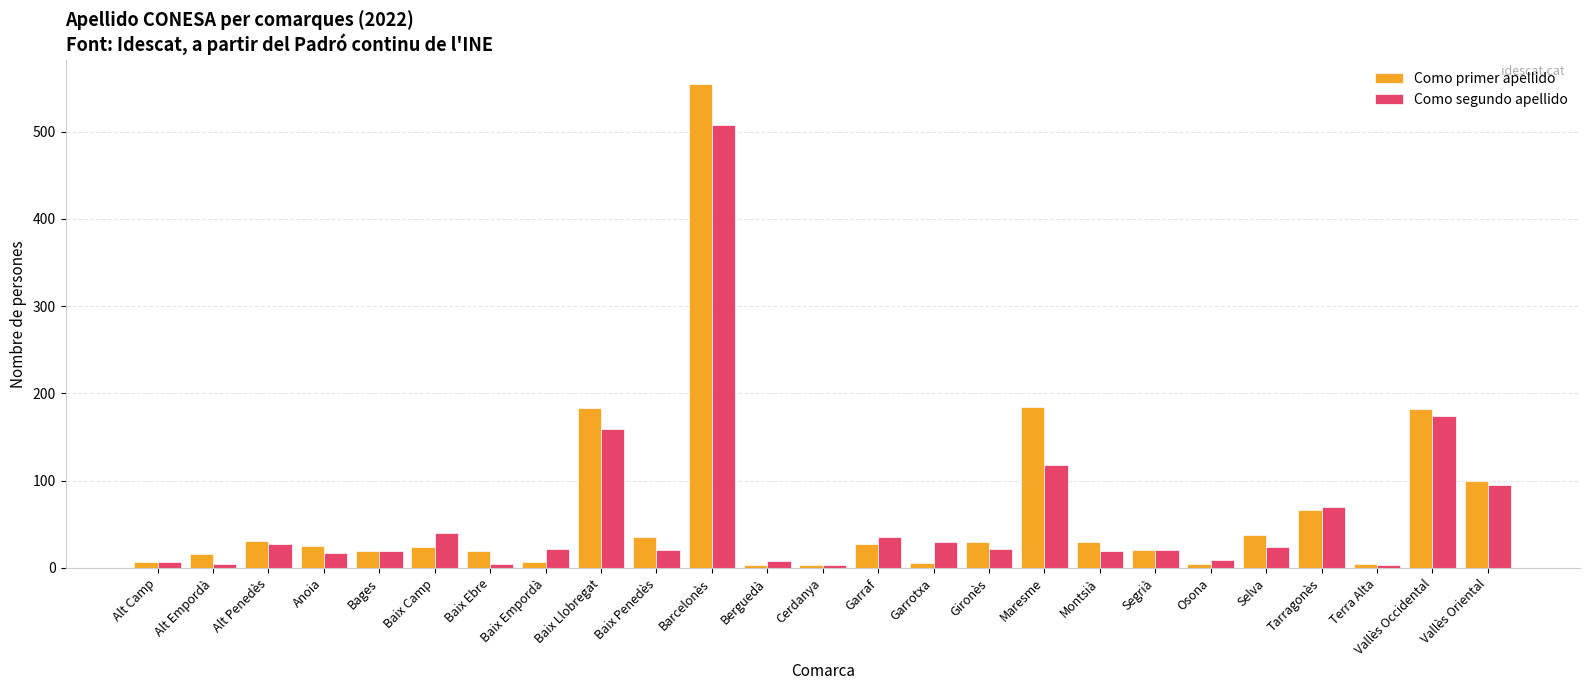

At which label is Como segundo apellido closest to 256?

Vallès Occidental